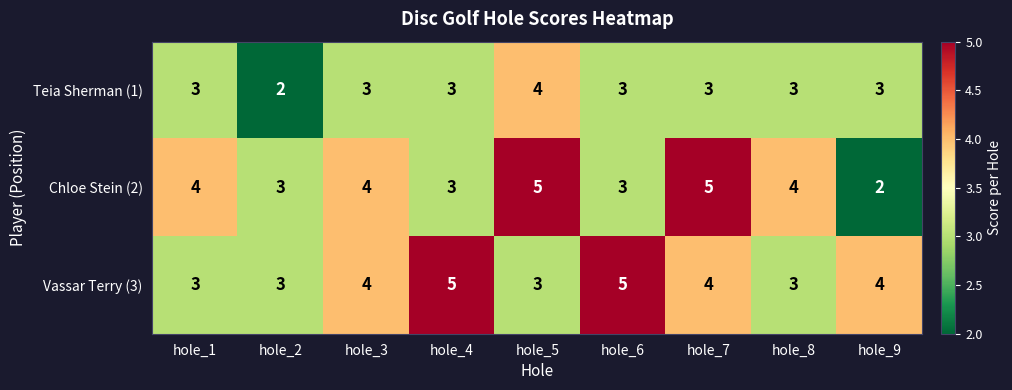

What is the average value of the Chloe Stein (2) series?

4